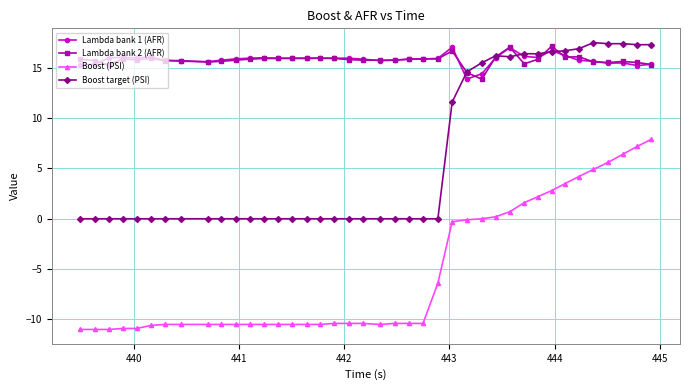

Which series has the largest range (max minus min)?

Boost (PSI)